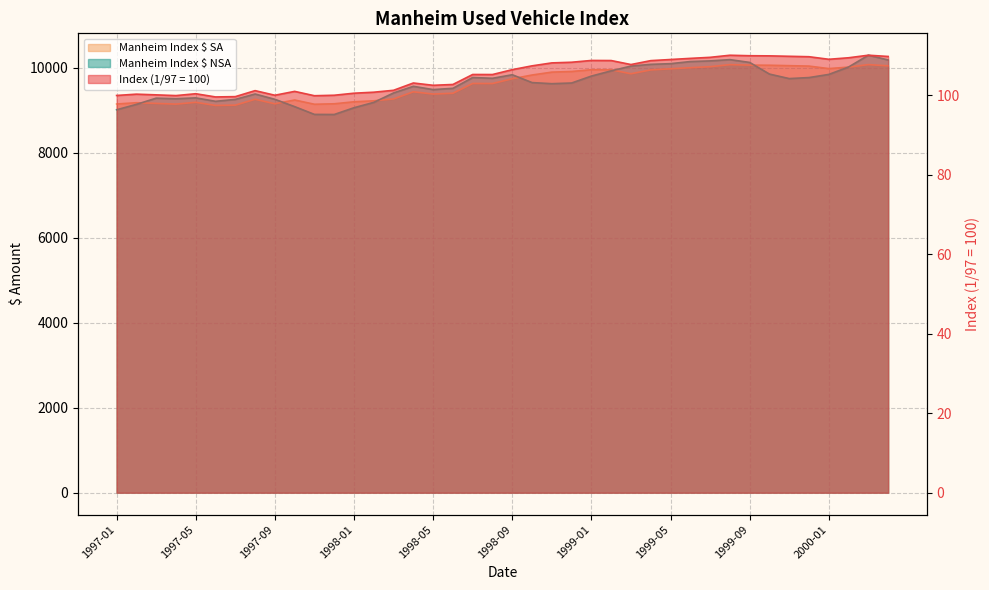

Which label corresponds to the largest value in the chart?

2000-03